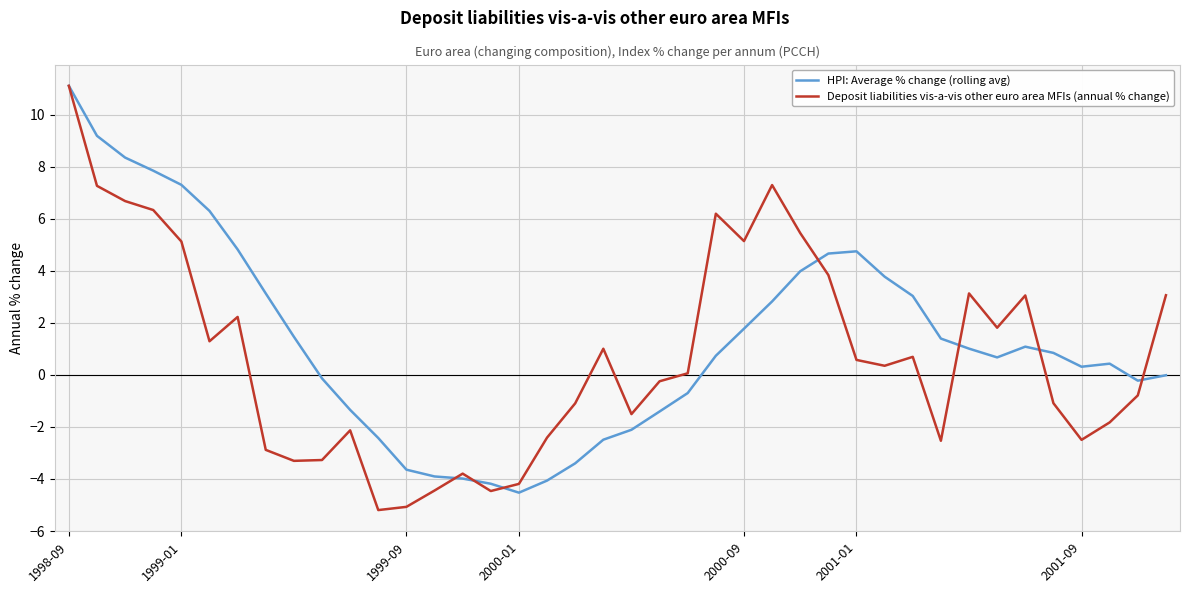

Is this an area chart (filled region under the line)?

No